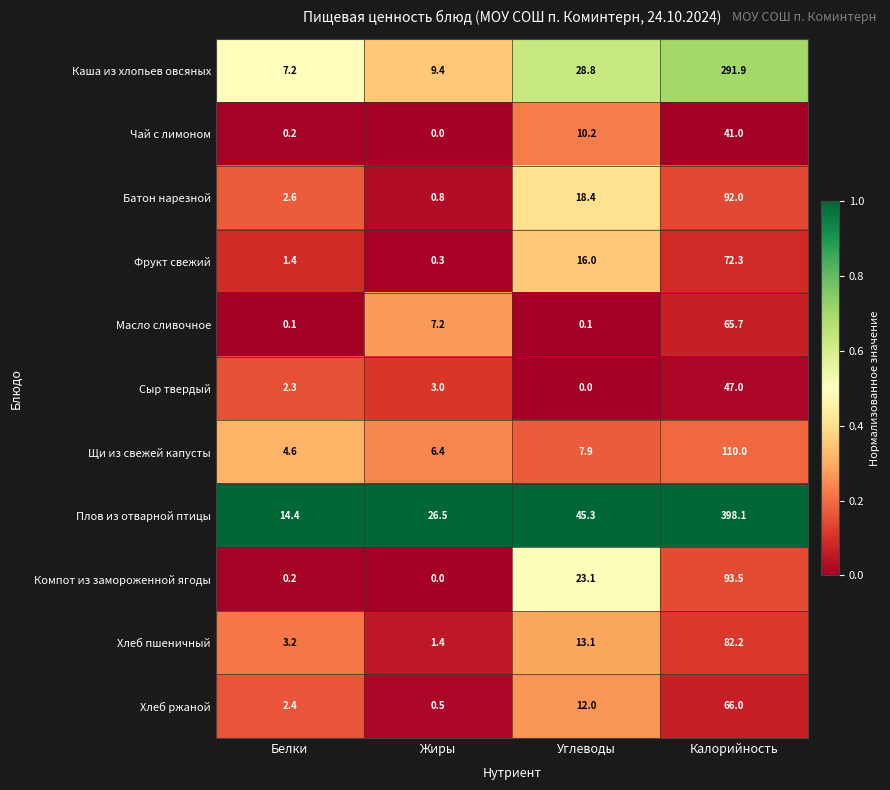

What is the total value across all series at Калорийность?

1359.7